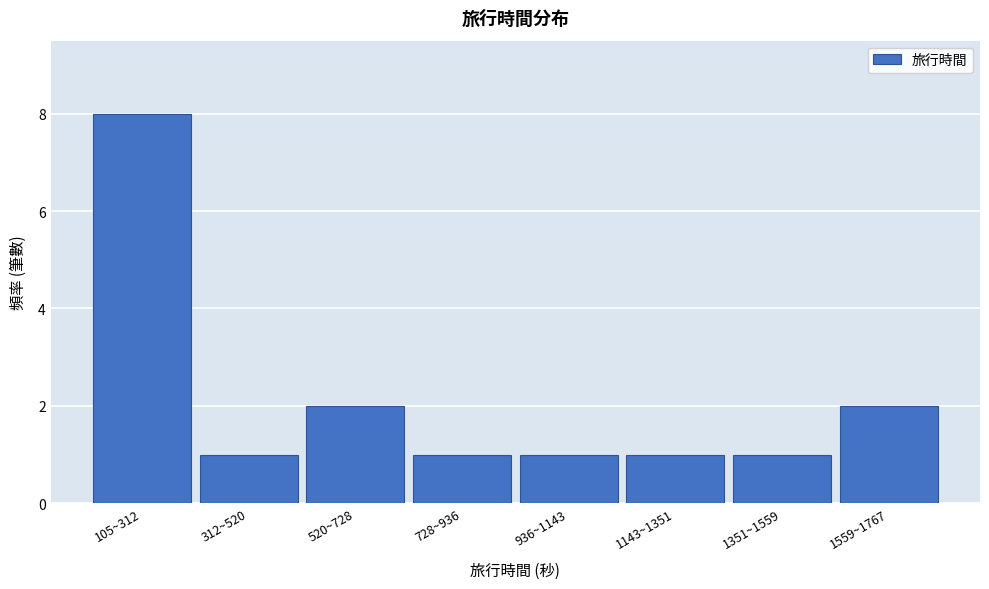

Reading left to right, what are all the values shown in this chart?

8	1	2	1	1	1	1	2